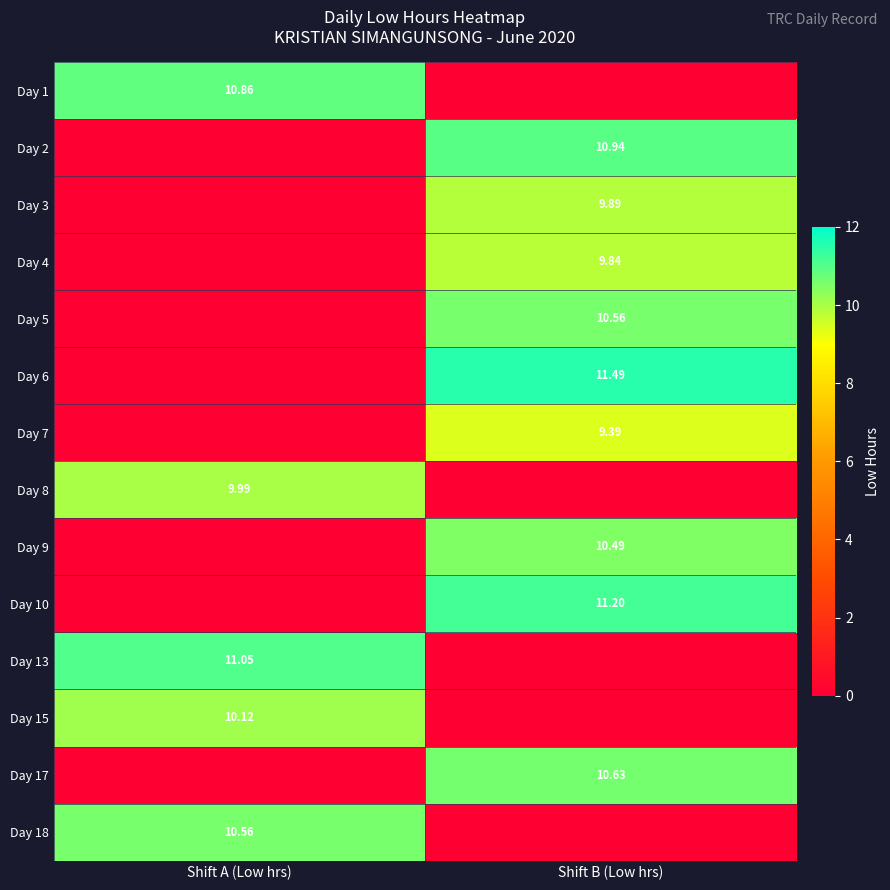

Rank the series by their maximum value, from lowest to highest.

Day 7, Day 4, Day 3, Day 8, Day 15, Day 9, Day 5, Day 18, Day 17, Day 1, Day 2, Day 13, Day 10, Day 6